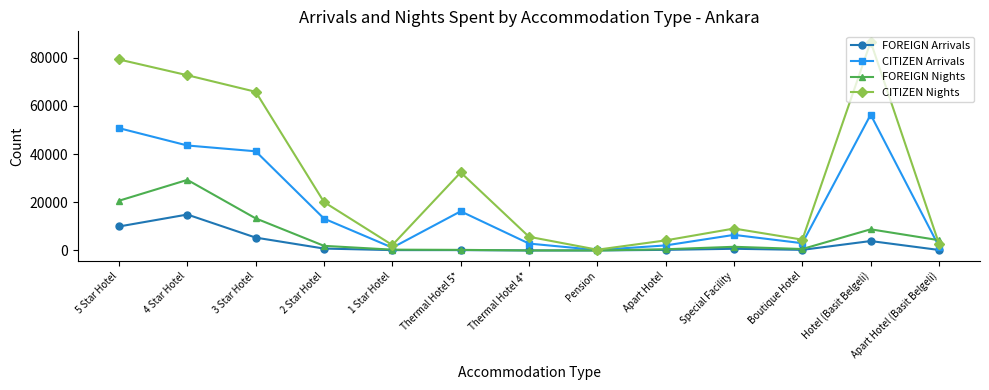

What is the difference between the maximum and second lowest values in the CITIZEN Arrivals series?

55190